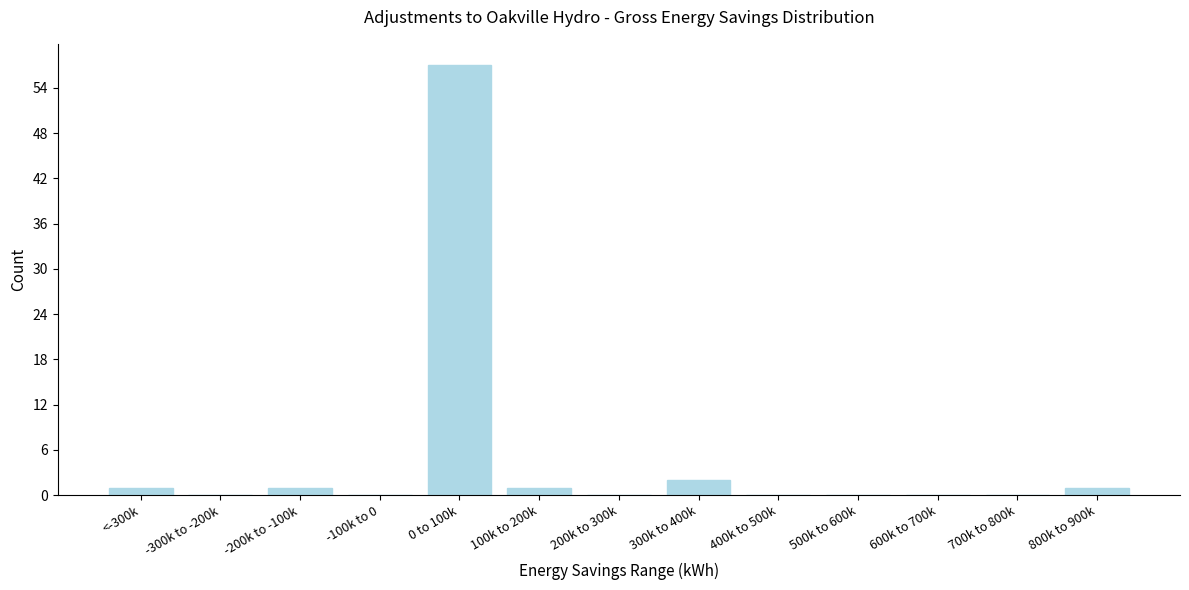

Reading left to right, what are all the values shown in this chart?

<-300k=1	-300k to -200k=0	-200k to -100k=1	-100k to 0=0	0 to 100k=57	100k to 200k=1	200k to 300k=0	300k to 400k=2	400k to 500k=0	500k to 600k=0	600k to 700k=0	700k to 800k=0	800k to 900k=1